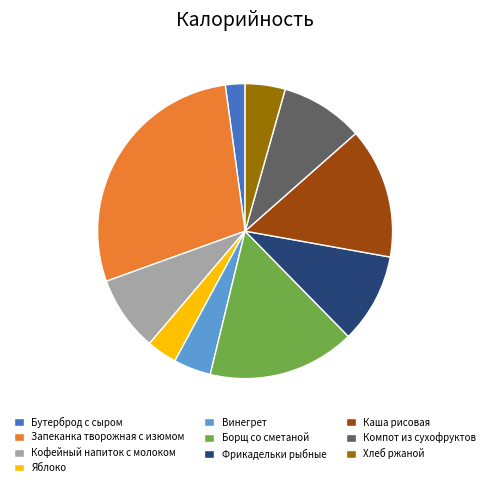

Is there any slice that represents more than half of the pie?

No